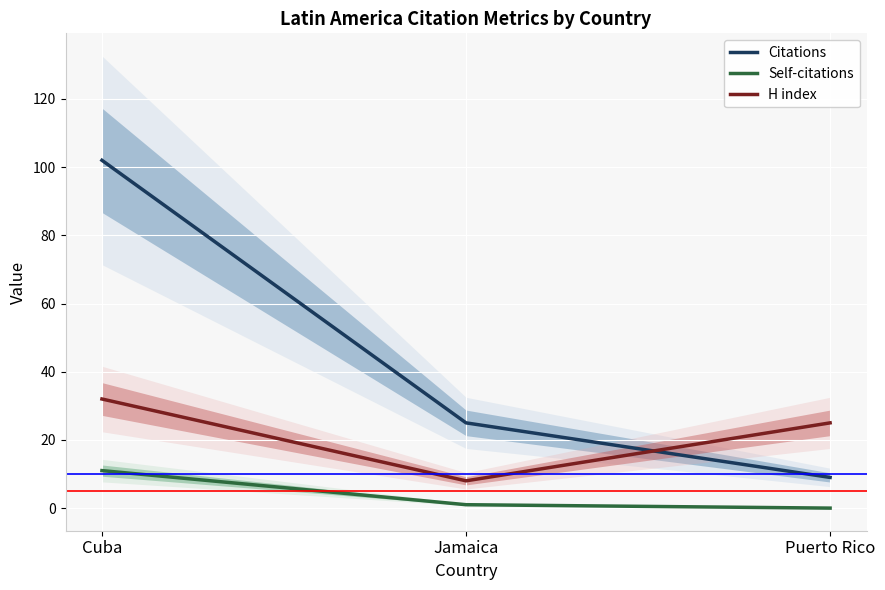

What is the sum of the H index values at Puerto Rico and Cuba?

57